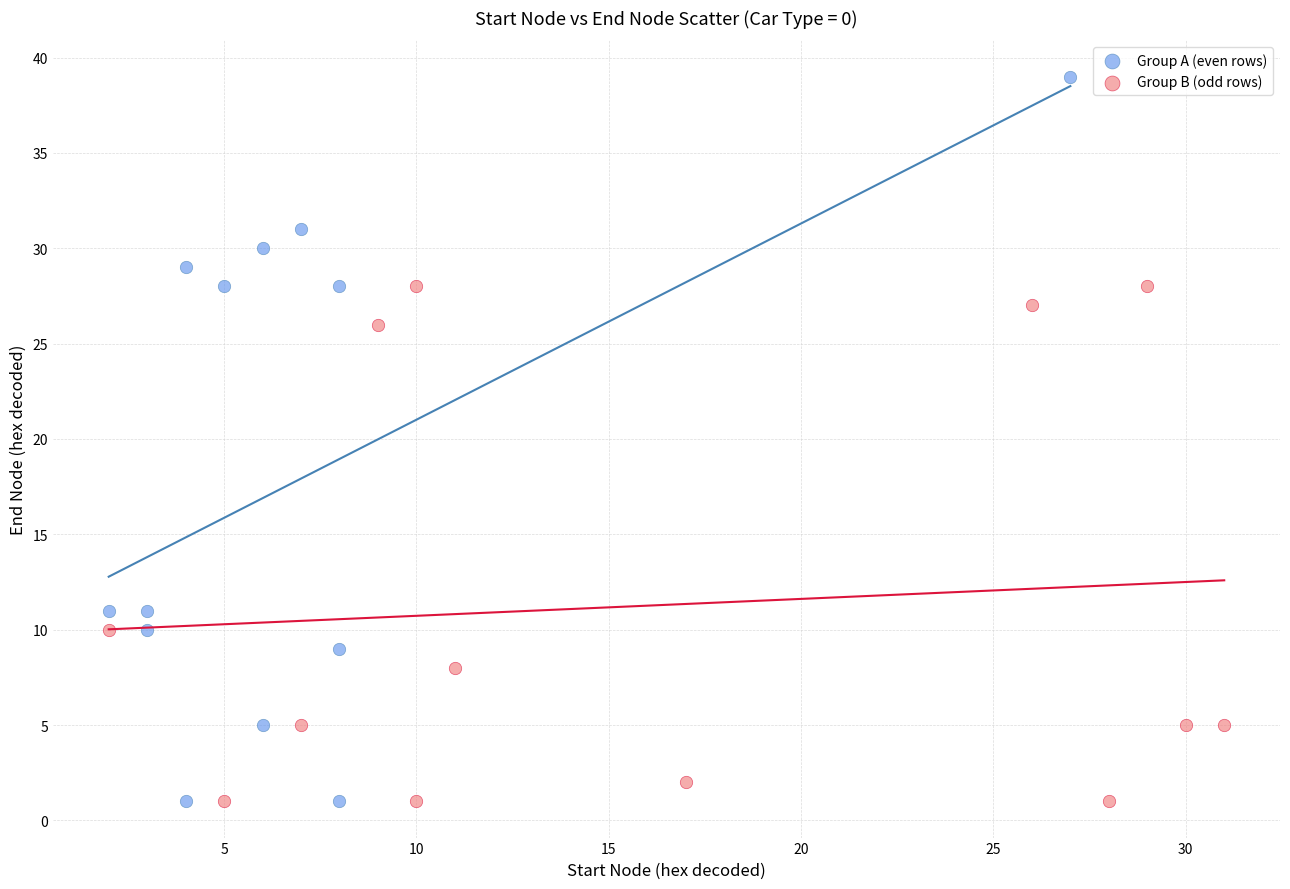

Which series contains the highest Y value?

Group A (even rows)